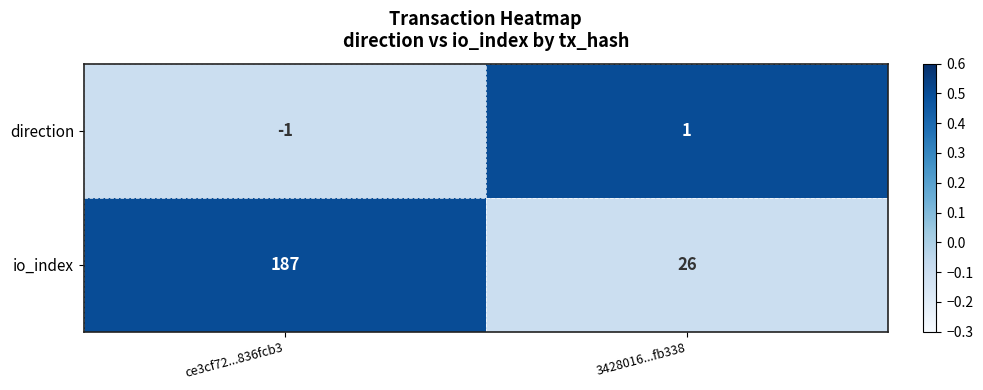

What value does the io_index series have at ce3cf72...836fcb3?

187